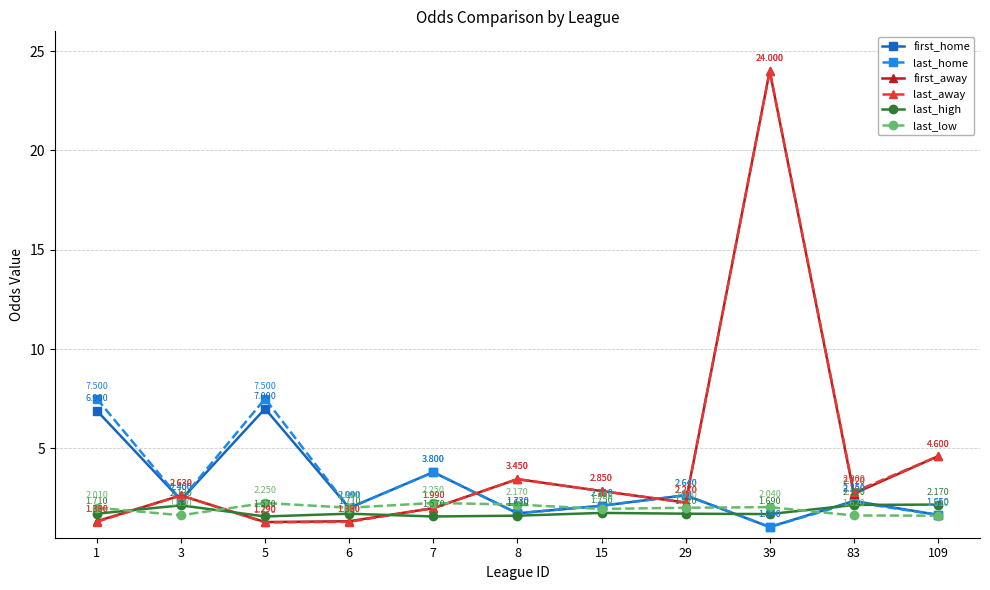

What is the highest value of the last_home series?

7.5